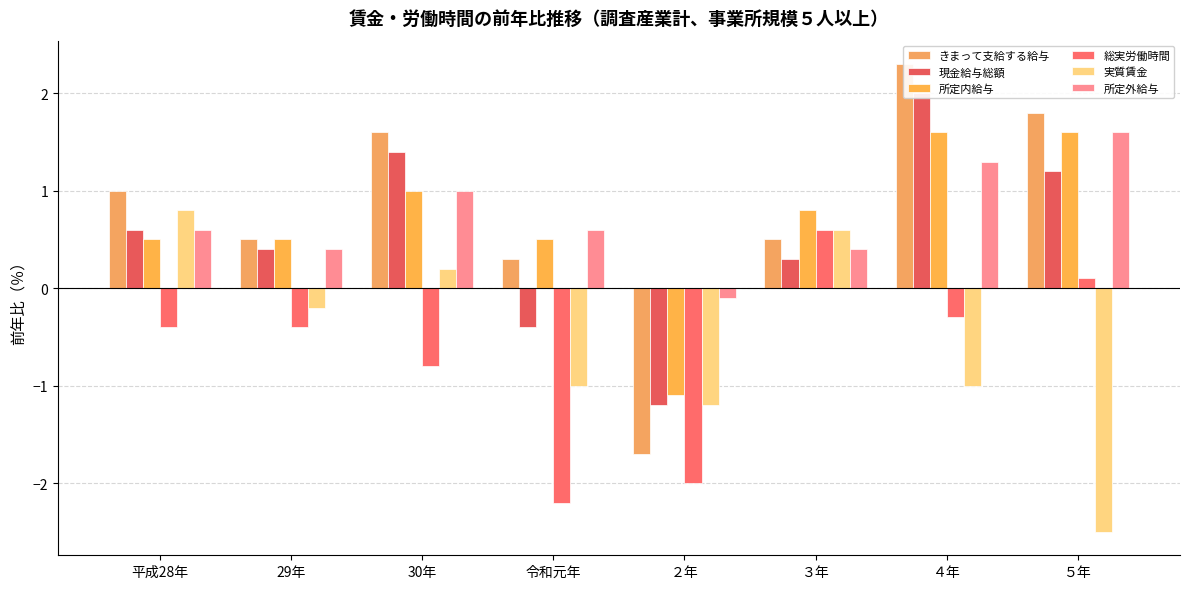

How many categories are shown in the chart?

8